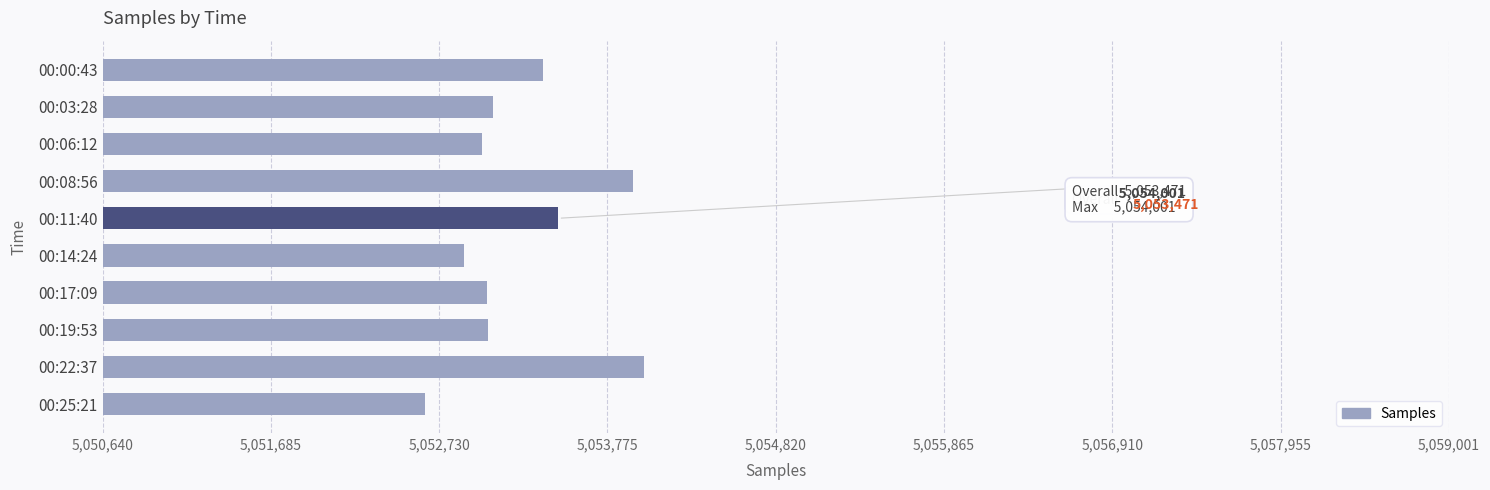

Where is the data nearest to the value 5053320?

00:00:43